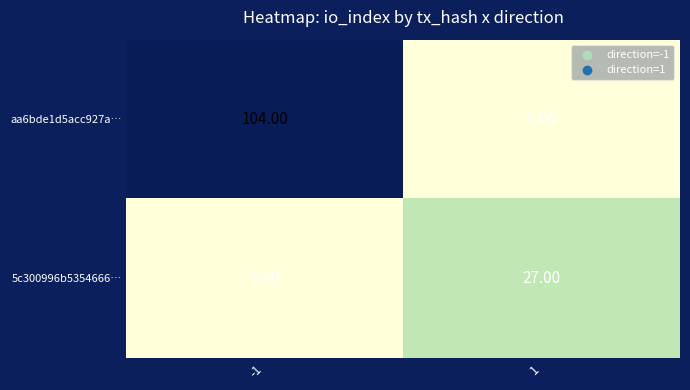

List the series in order of their overall mean, highest first.

aa6bde1d5acc927a…, 5c300996b5354666…